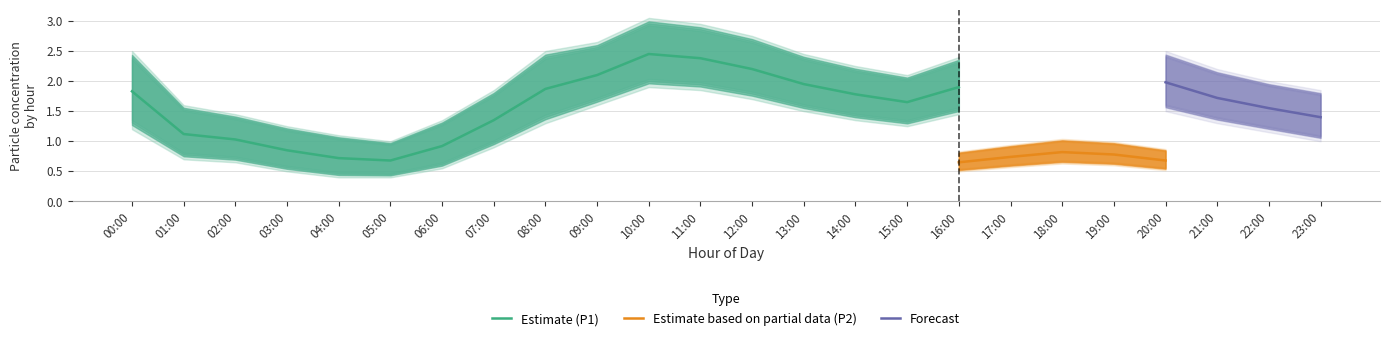

What position from the left is 15:00?

16